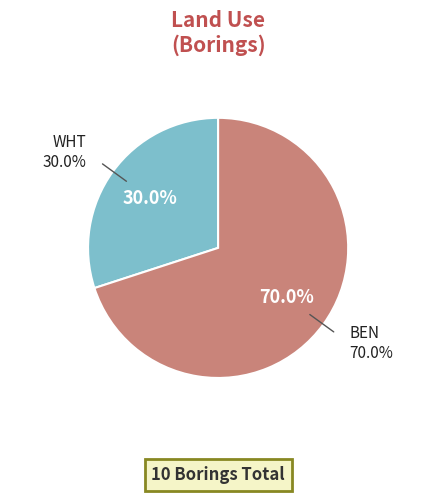

What percentage is the BEN slice, to the nearest percent?

70%